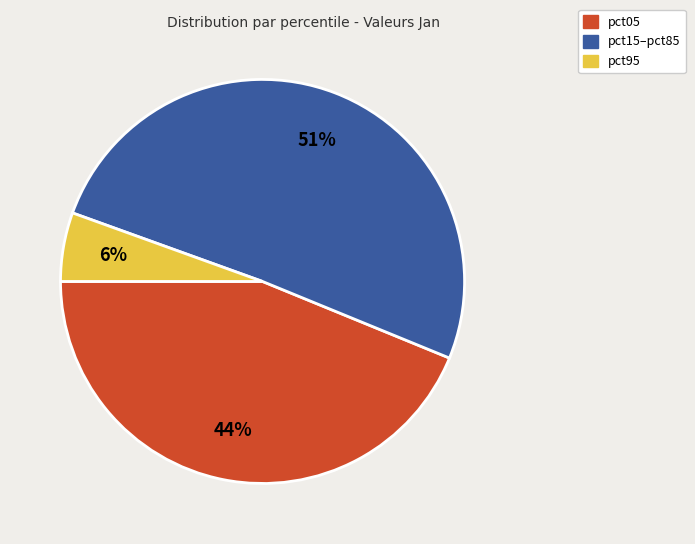

What is the largest slice in the pie chart?

pct15–pct85